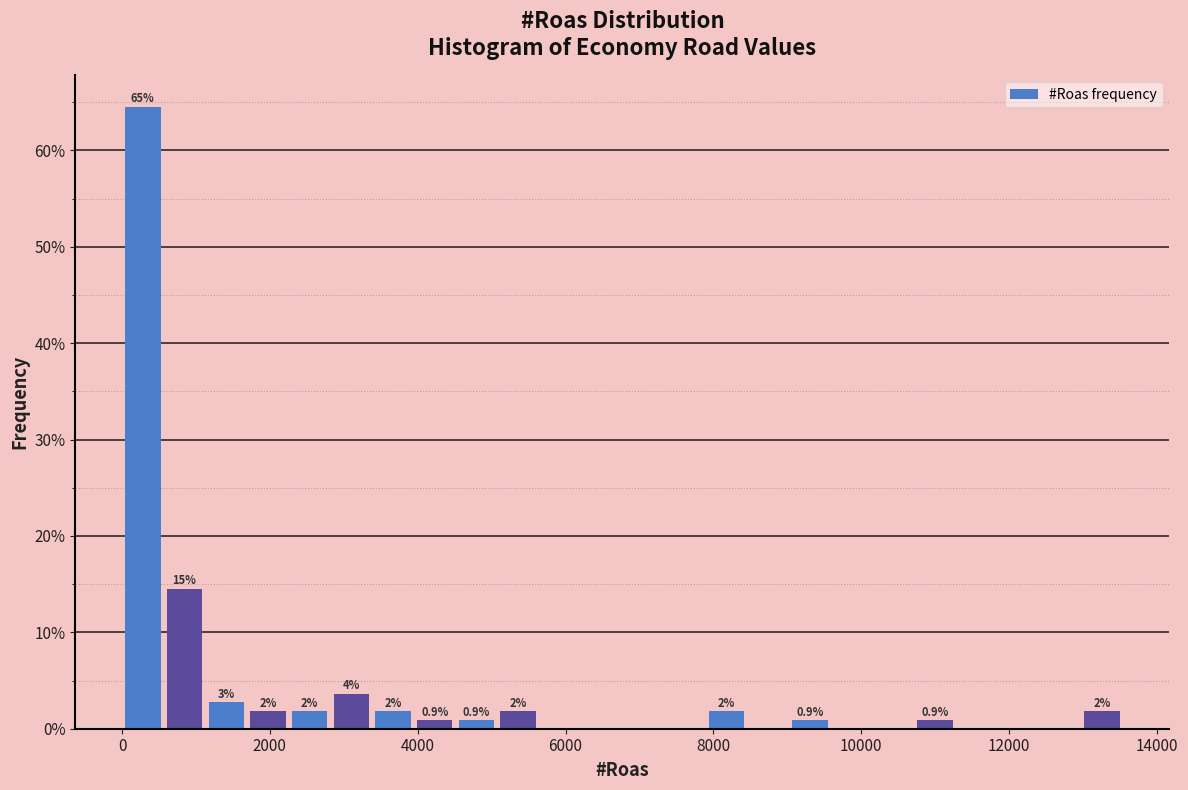

Read against the x-axis, roughly where is the centre of the tallest bar?

200